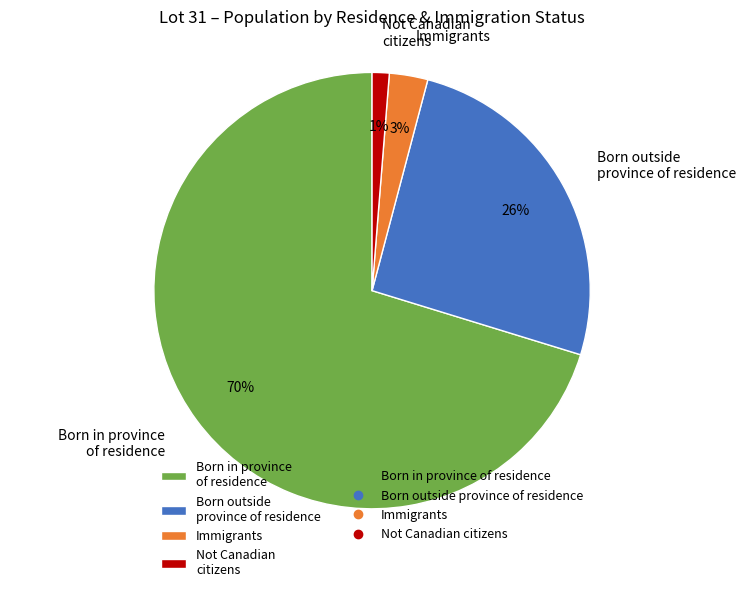

Is it true that Born in province of residence is 14% of the pie?

False